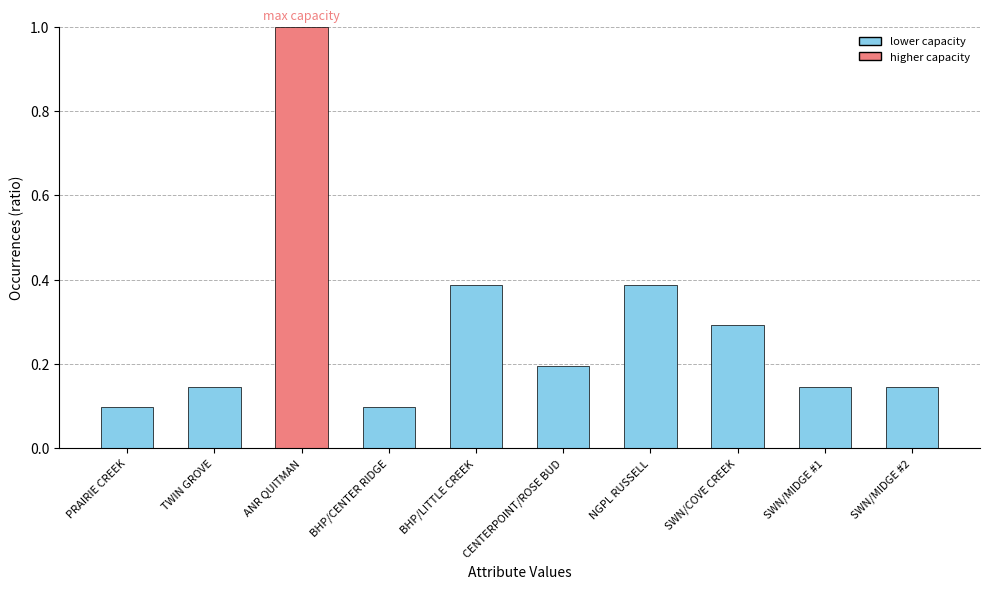

The chart shows a value of 0.1 at BHP/CENTER RIDGE. True or false?

True